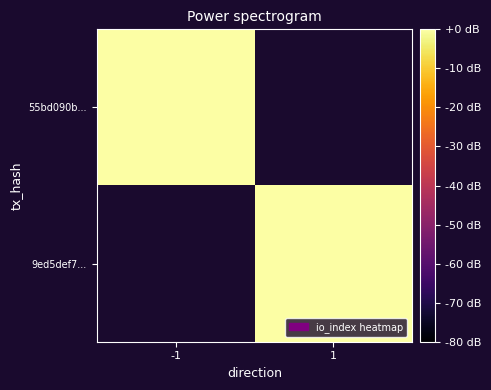

Count the number of categories in the chart.

2